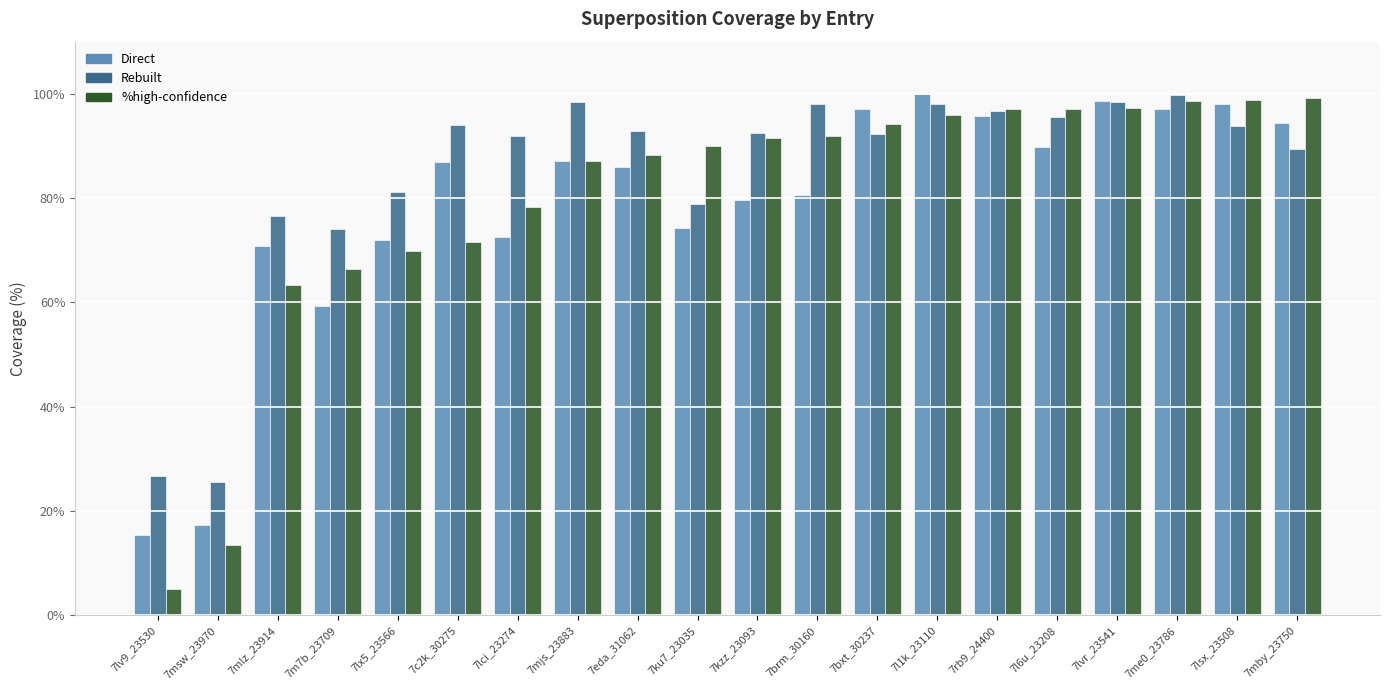

How many series are shown in this chart?

3